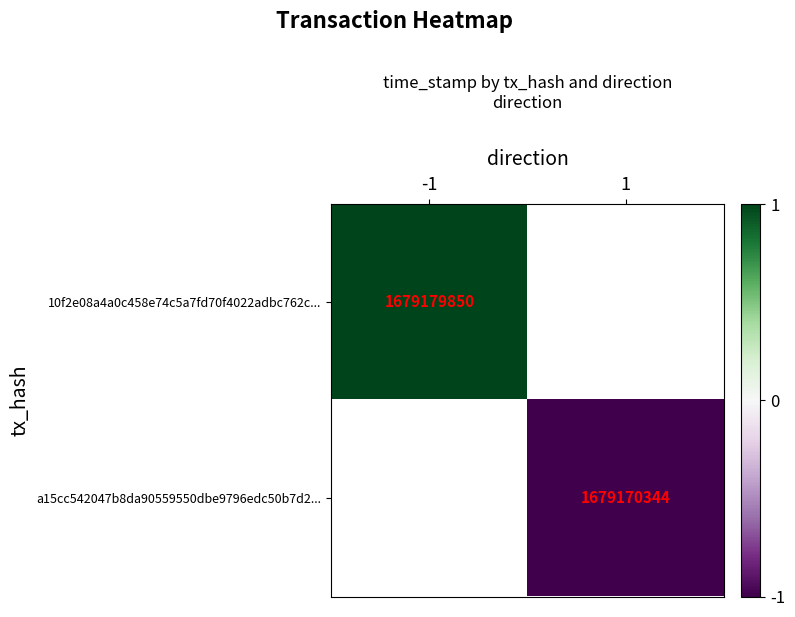

The a15cc542047b8da90559550dbe9796edc50b7d2... series shows 1679170344 at 1. True or false?

True